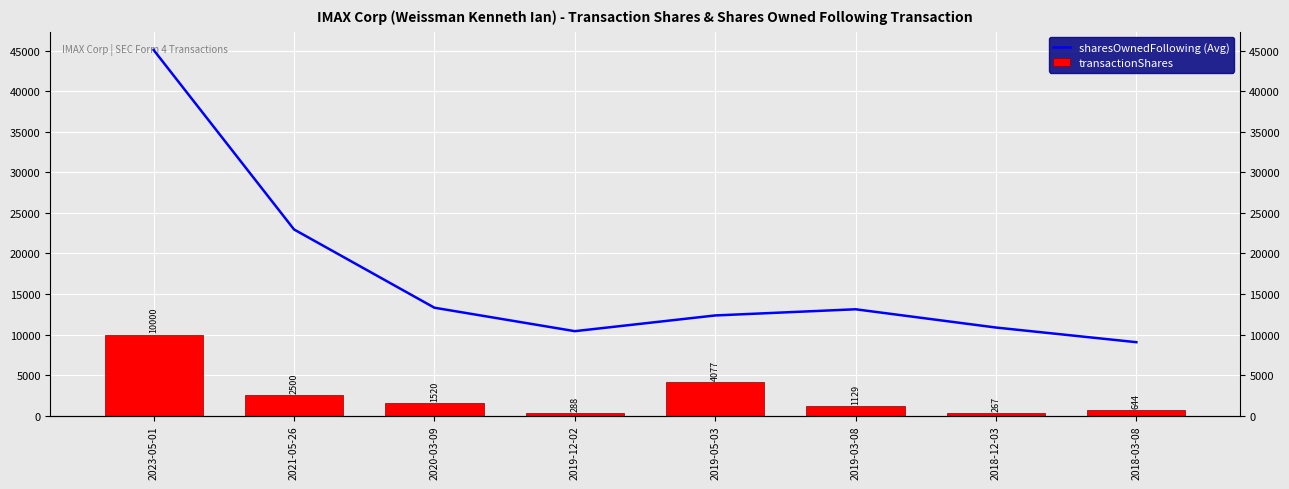

Are the bars grouped side by side (vs. stacked)?

Yes